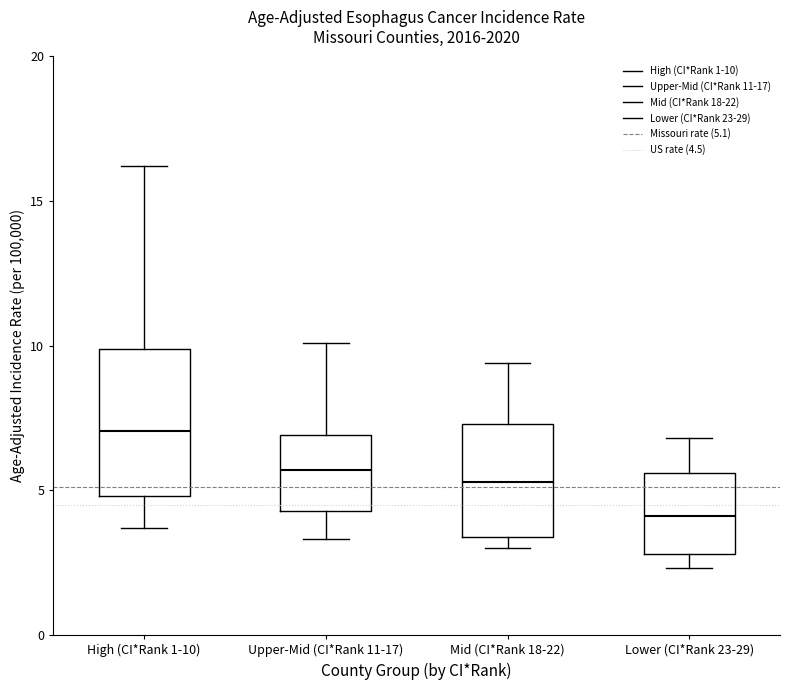

Which box is the tallest, from its lower edge to its upper edge?

High (CI*Rank 1-10)